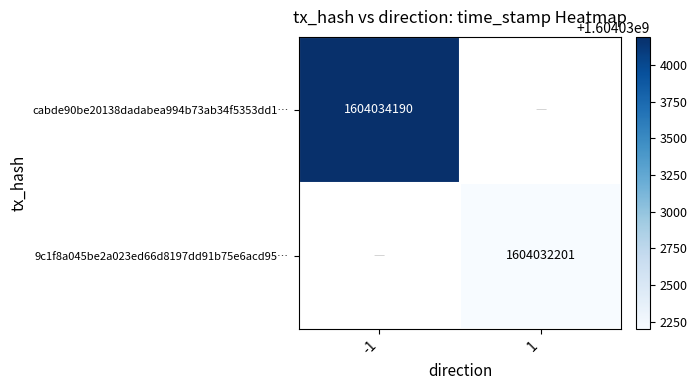

The value of cabde90be20138dadabea994b73ab34f5353dd1… at -1 is 1604034190. True or false?

True